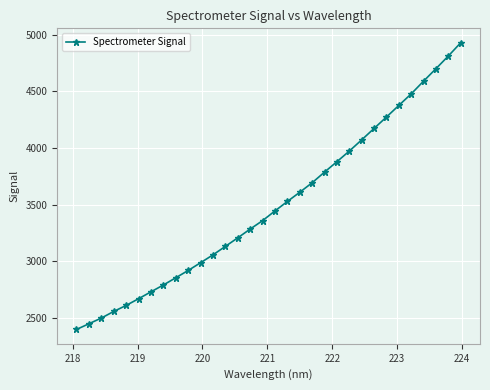

What is the smallest value displayed?

2397.8